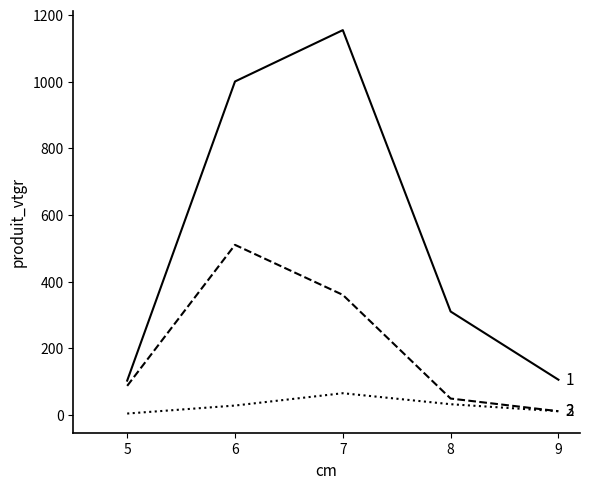

What is the greatest value displayed?

1154.2